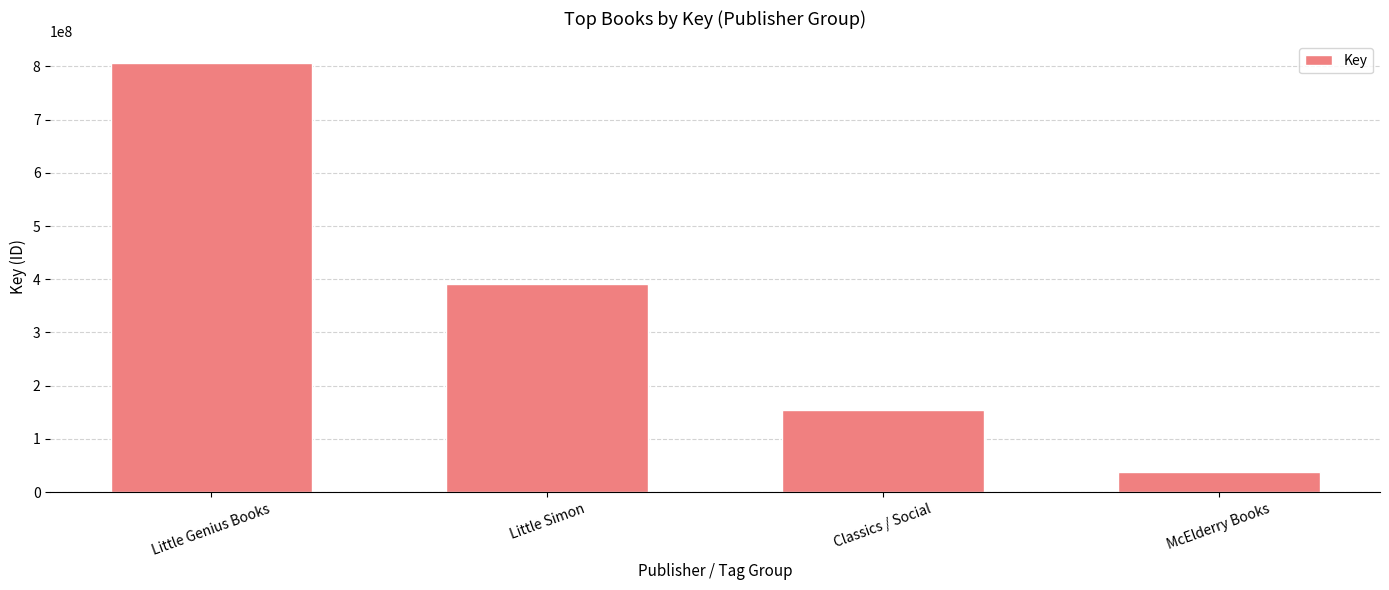

Reading left to right, what are all the values shown in this chart?

Little Genius Books=806705980	Little Simon=390433205	Classics / Social=153674982	McElderry Books=36973545